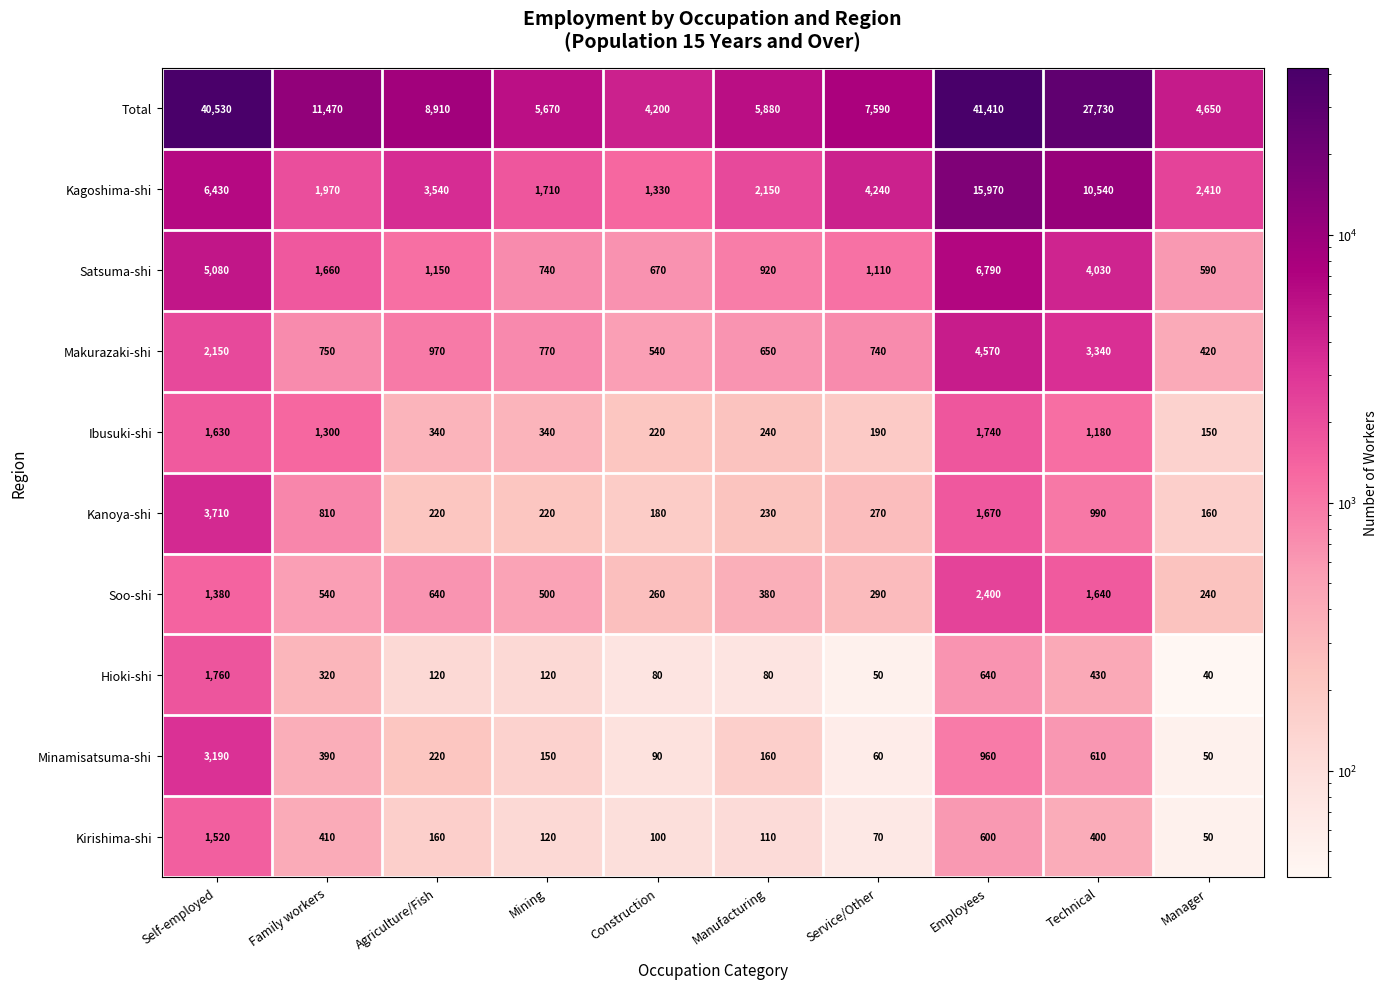

True or false: Makurazaki-shi has a value of 1657 at Agriculture/Fish.

False